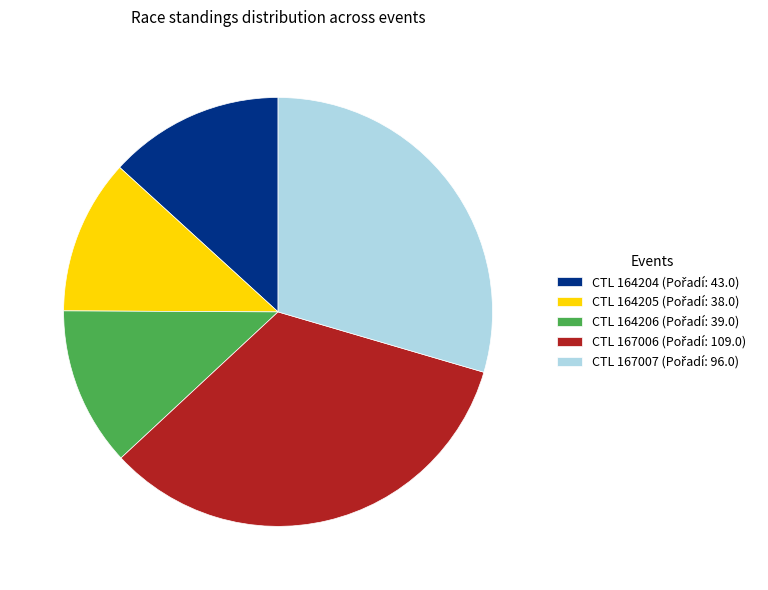

Is there any slice that represents more than half of the pie?

No